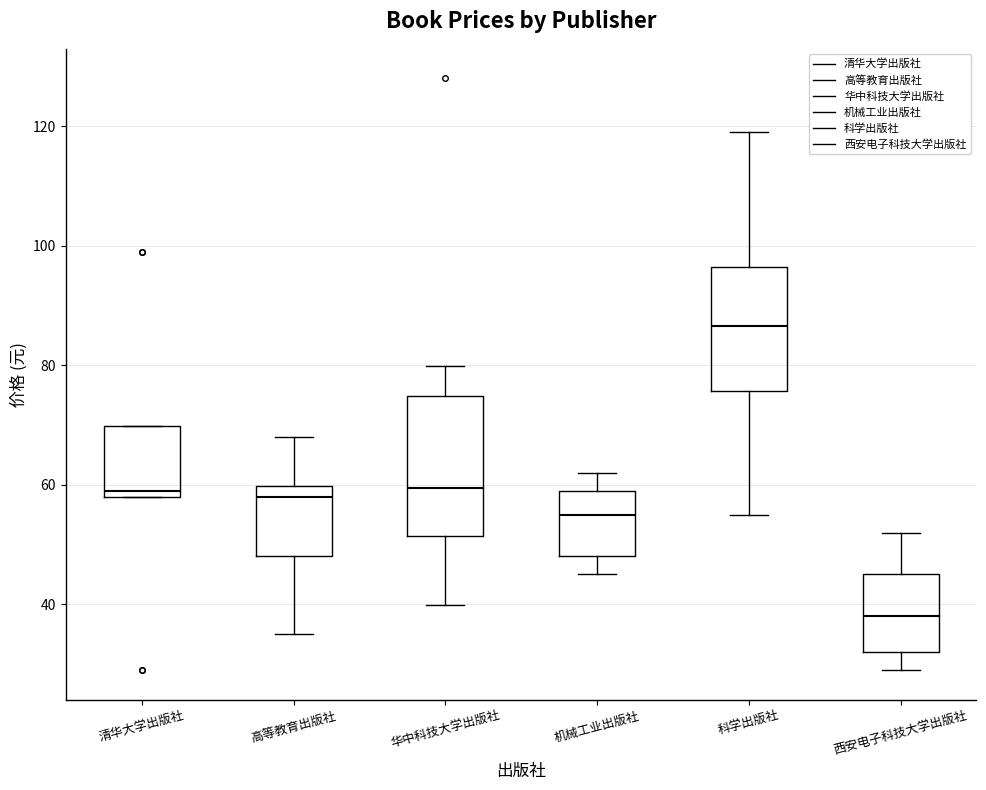

Reading left to right, transcribe this box plot: for each box, give where its median line is, the range the box spans, and where its two whiskers end, as read against the y-axis. The values are not printed on the chart, so give them approximately, as read against the axis.

清华大学出版社: median 60, box 58 to 70, whiskers 58 to 70
高等教育出版社: median 58, box 48 to 60, whiskers 36 to 68
华中科技大学出版社: median 60, box 52 to 74, whiskers 40 to 80
机械工业出版社: median 56, box 48 to 60, whiskers 46 to 62
科学出版社: median 86, box 76 to 96, whiskers 56 to 120
西安电子科技大学出版社: median 38, box 32 to 46, whiskers 30 to 52